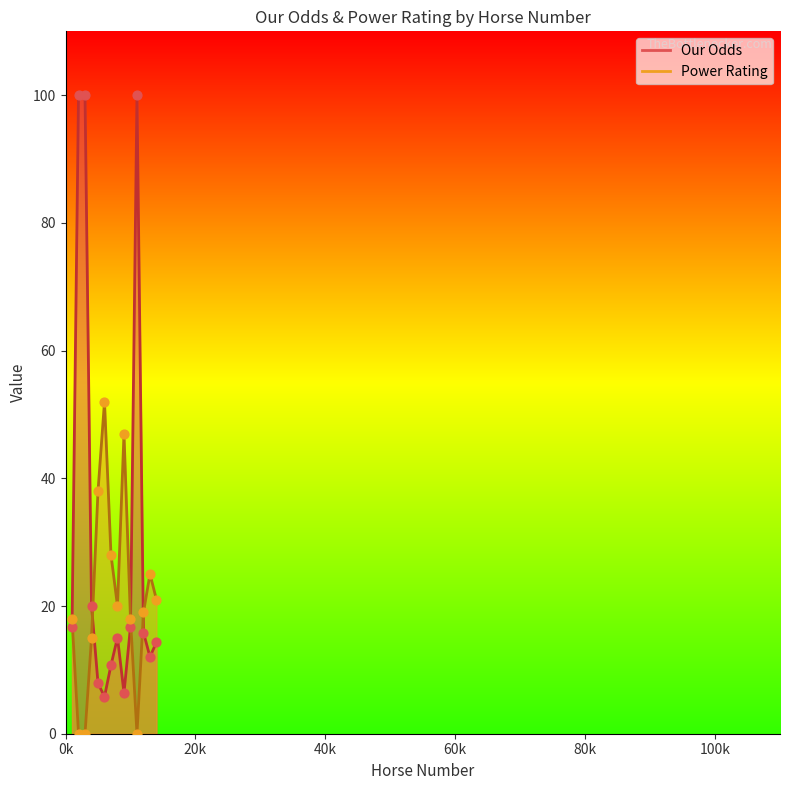

What are all the series names shown in the legend?

Our Odds, Power Rating